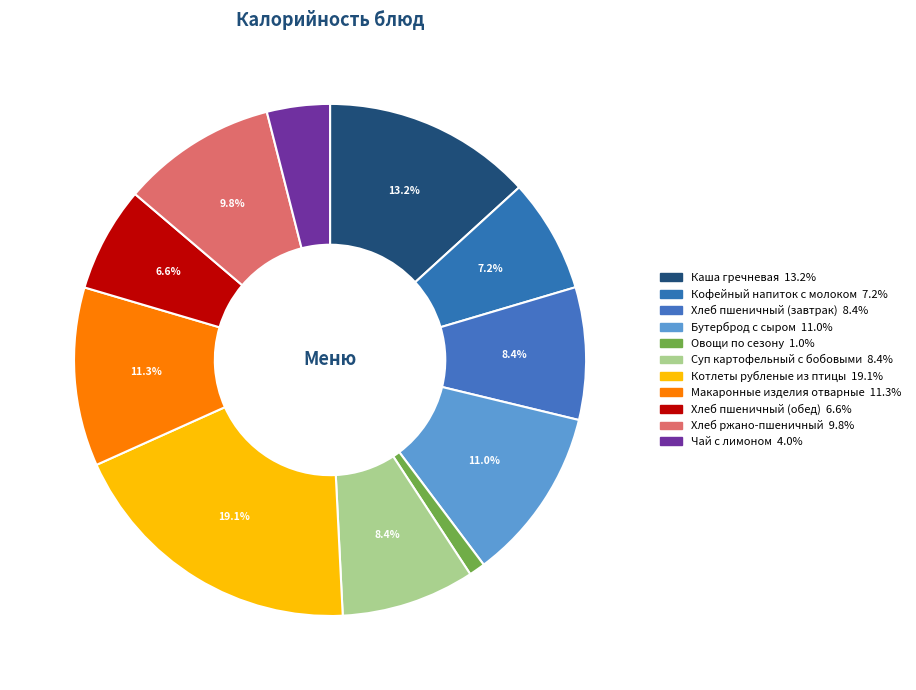

Which has a higher value, Чай с лимоном or Каша гречневая?

Каша гречневая